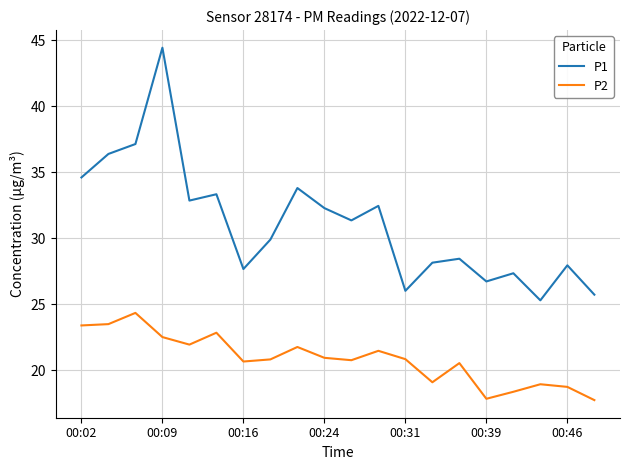

How many lines are shown in the chart?

2